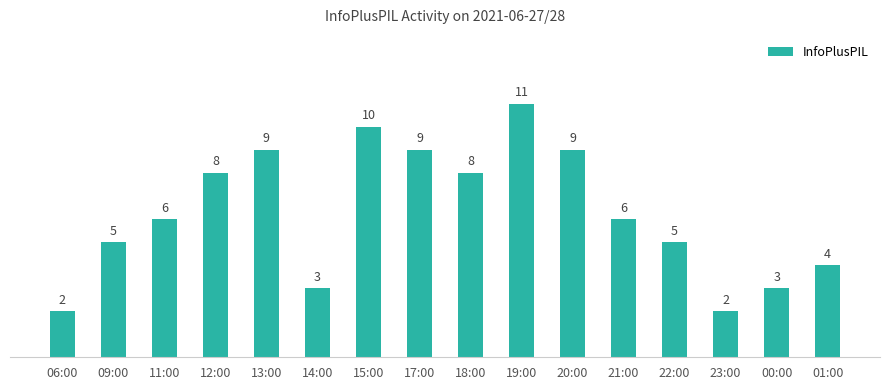

What value does the data have at 00:00?

3